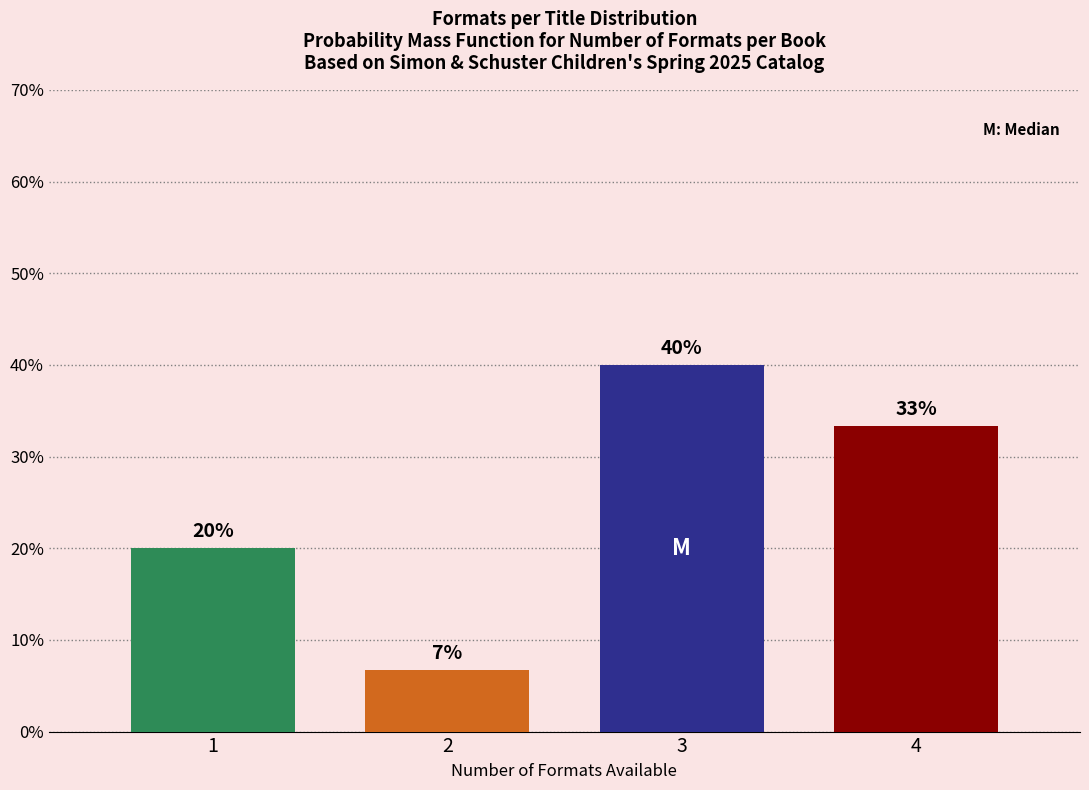

The chart shows a value of 6.7 at 2. True or false?

True